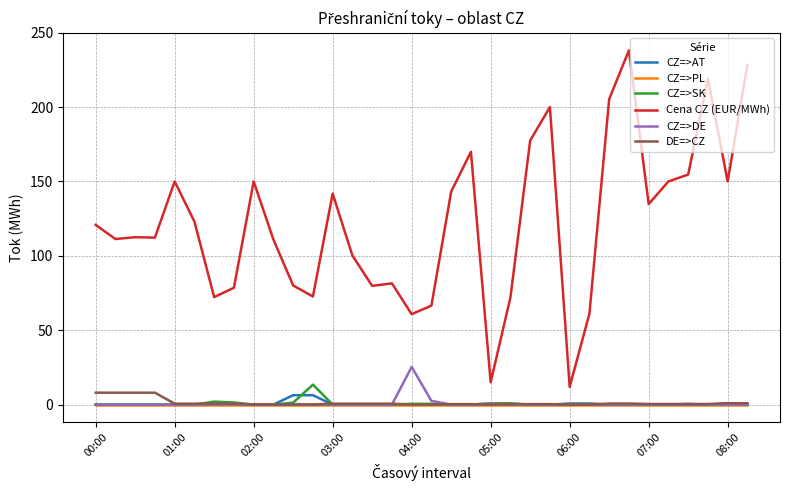

Which series has the widest spread of values?

Cena CZ (EUR/MWh)